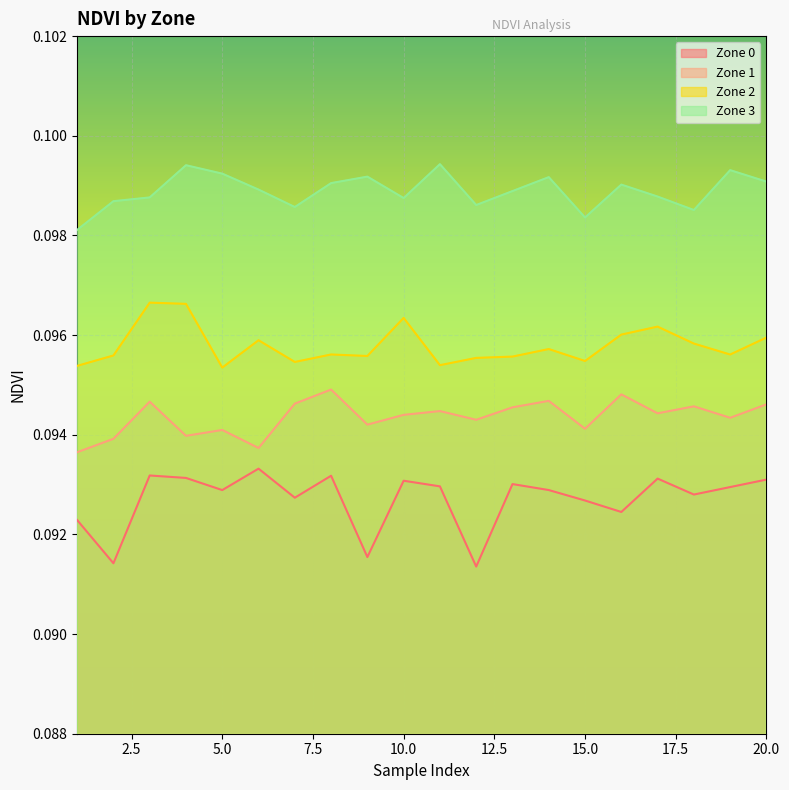

What is the total value across all series at 11?

0.4